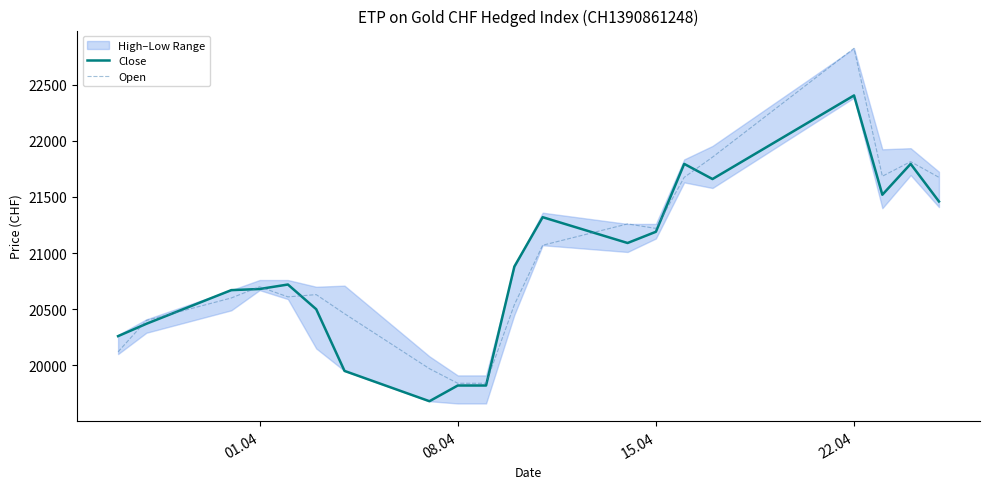

Reading left to right, list all the values displayed in this chart.

Close: 20260	20370	20670	20680	20720	20500	19950	19680	19820	19820	20880	21320	21090	21190	21795	21660	22405	21520	21795	21460
Open: 20120	20400	20600	20700	20610	20630	20460	19970	19840	19840	20540	21070	21260	21220	21675	21855	22825	21685	21815	21675